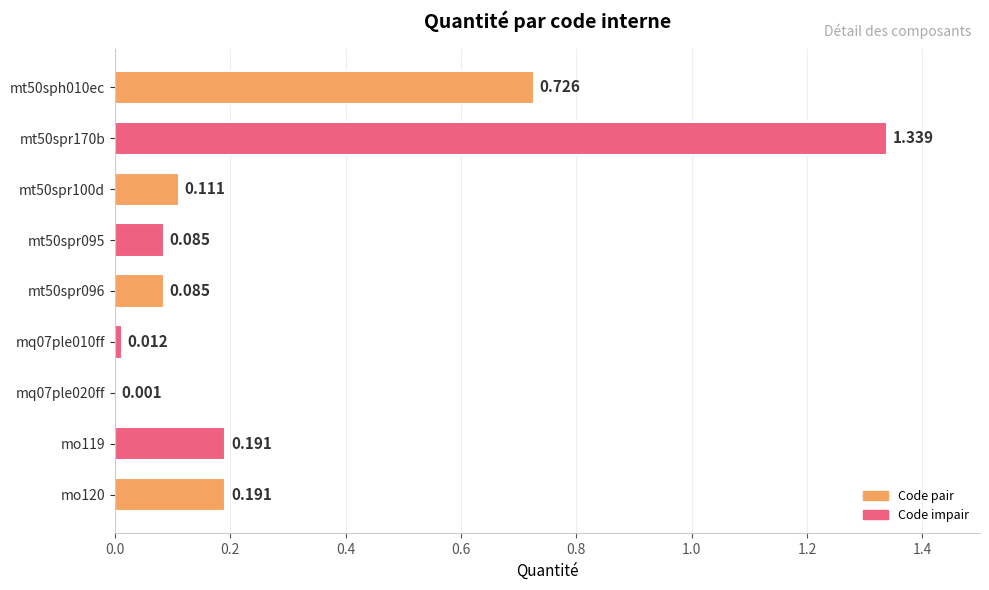

How many distinct data groups are displayed?

1